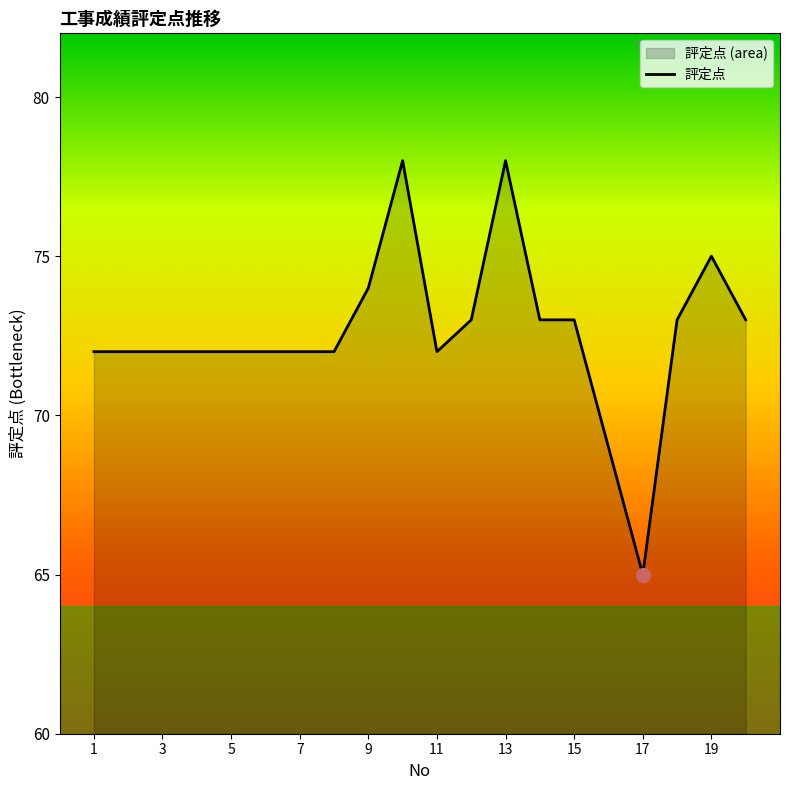

What is the change in value from 11 to 15?

+1